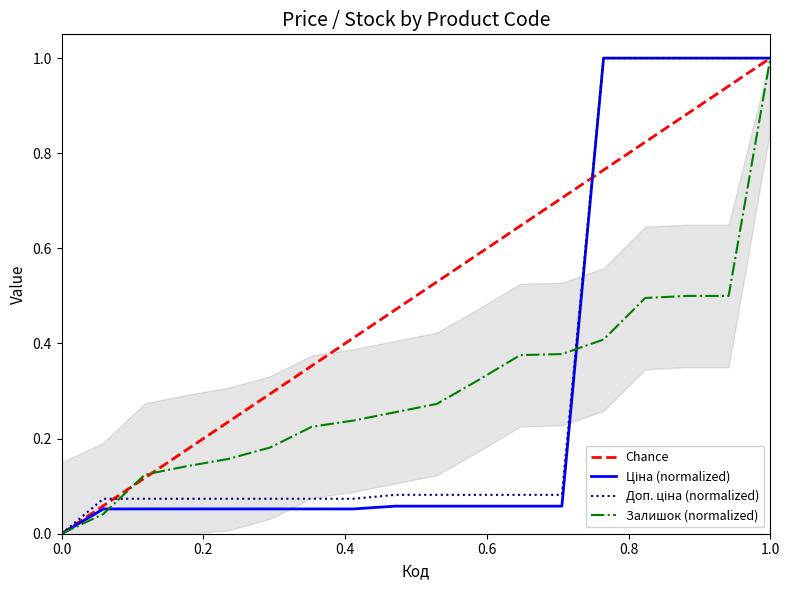

What is the sum of all Ціна values?

5.7